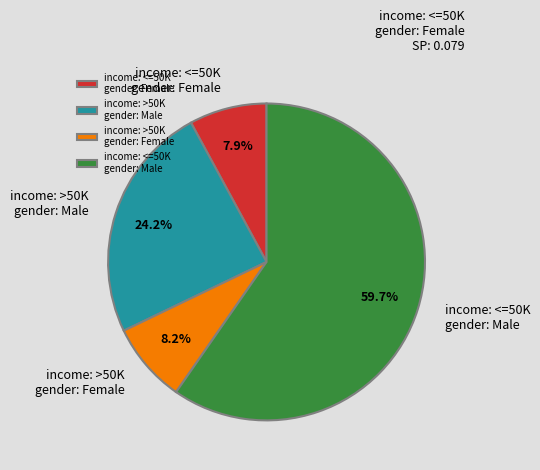

Between income: >50K gender: Male and income: <=50K gender: Female, which is larger?

income: >50K gender: Male